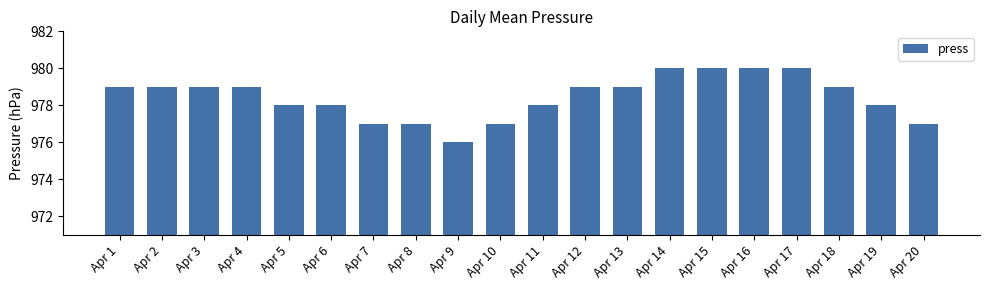

What is the difference between the values at Apr 20 and Apr 6?

1